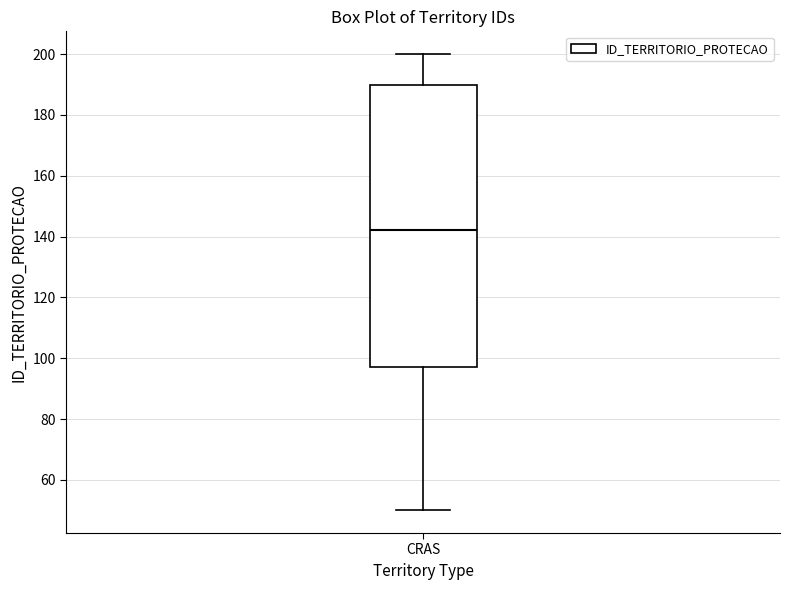

Read this box plot against the y-axis: the position of the median line, the range covered by the box, and the ends of both whiskers. The values are not printed on the chart, so give them approximately, as read against the axis.

median 142, box 98 to 190, whiskers 50 to 200